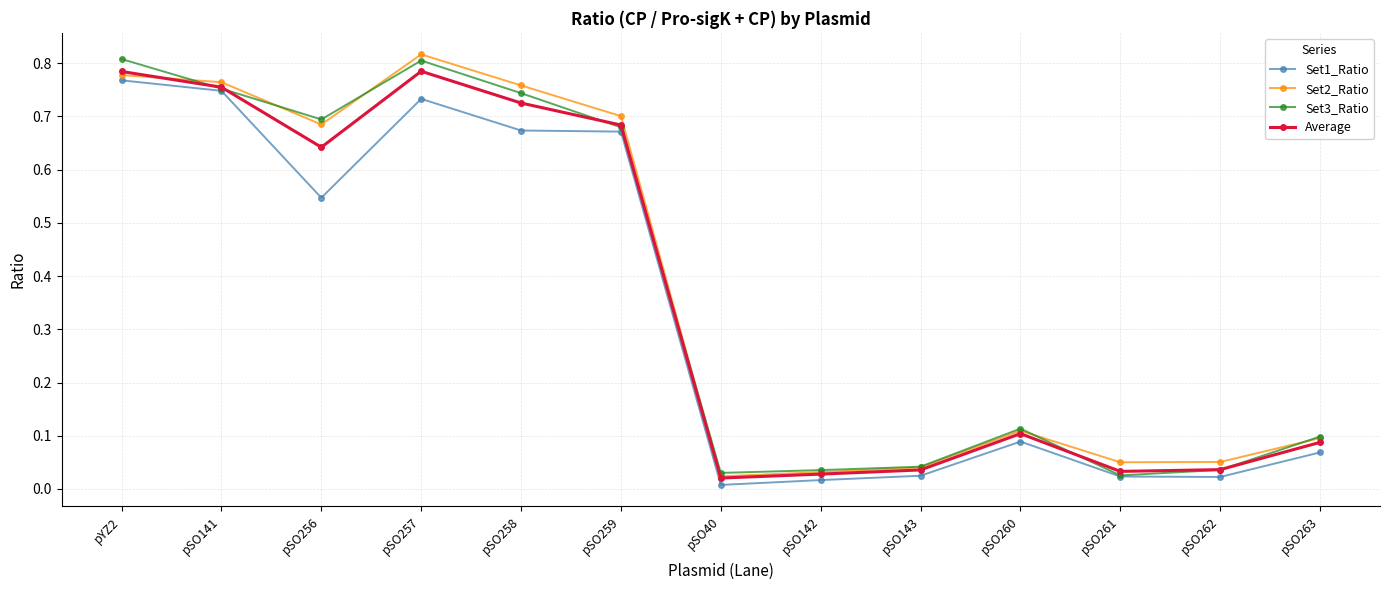

True or false: Set2_Ratio has a value of 0.0 at pSO40.

True